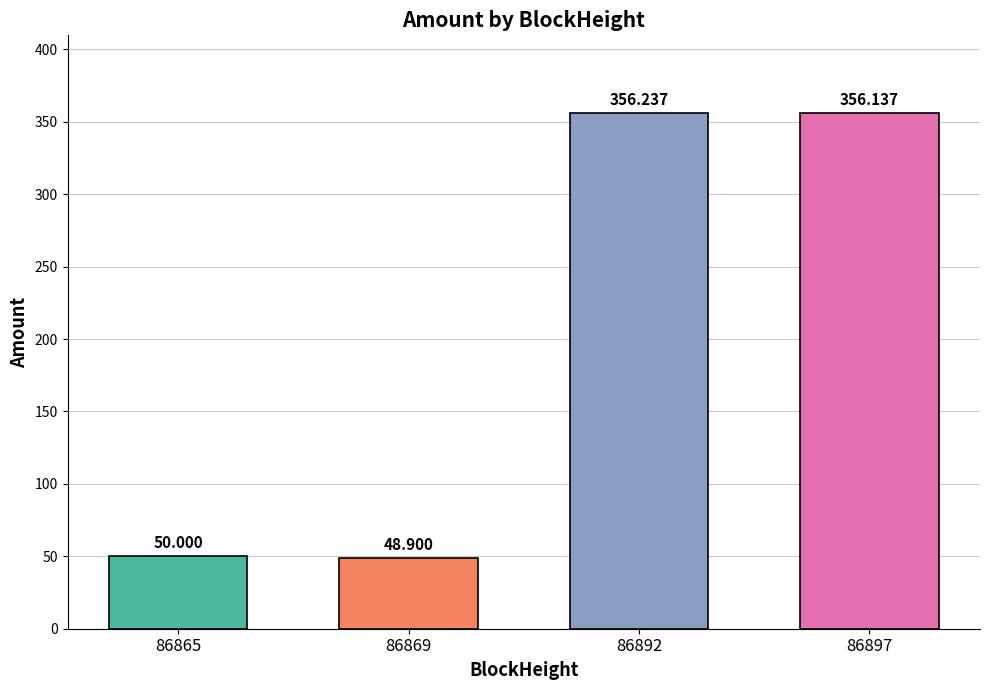

Are the bars horizontal?

No